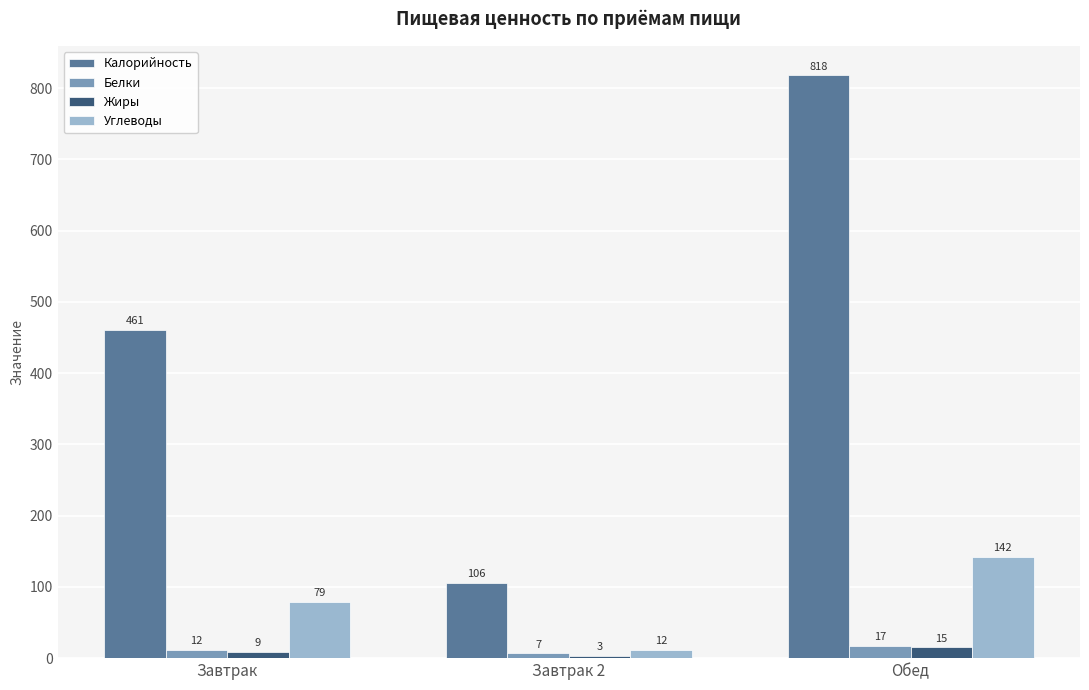

Which series has the widest spread of values?

Калорийность